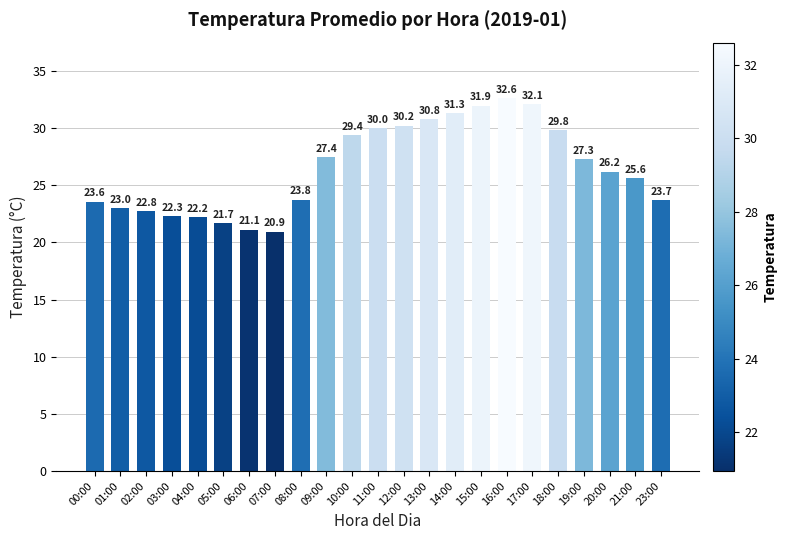

At which category does the chart reach its minimum across all series?

07:00